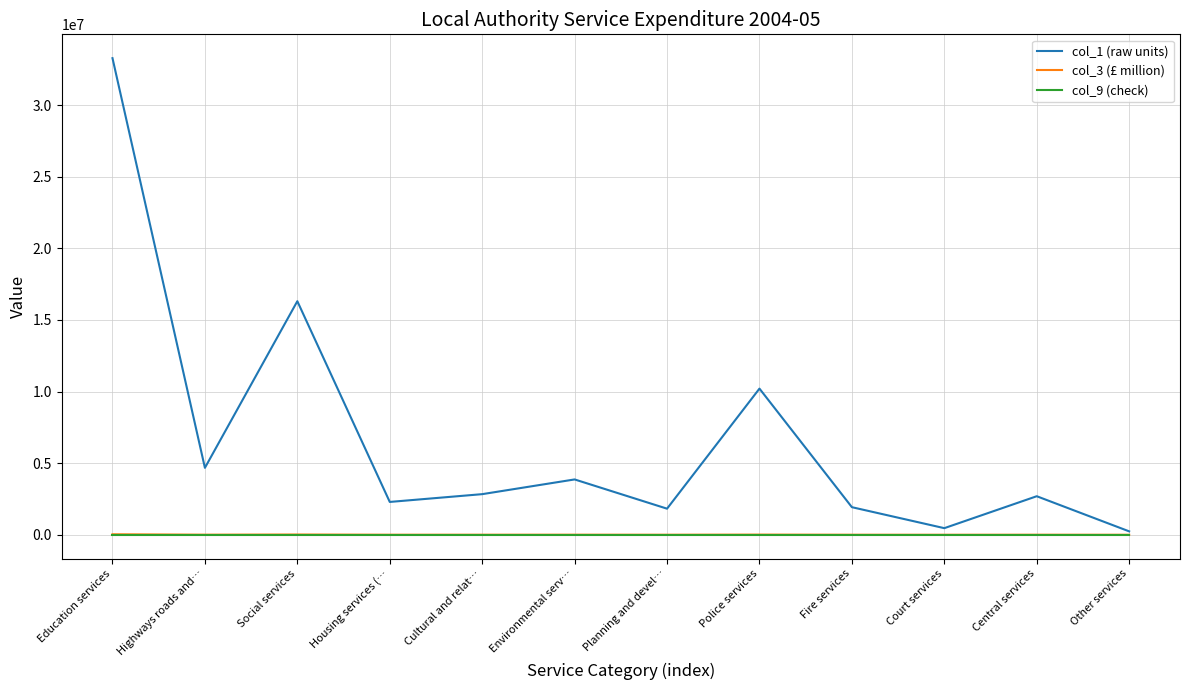

How many values in the col_3 (£ million) series are below 2835?

6